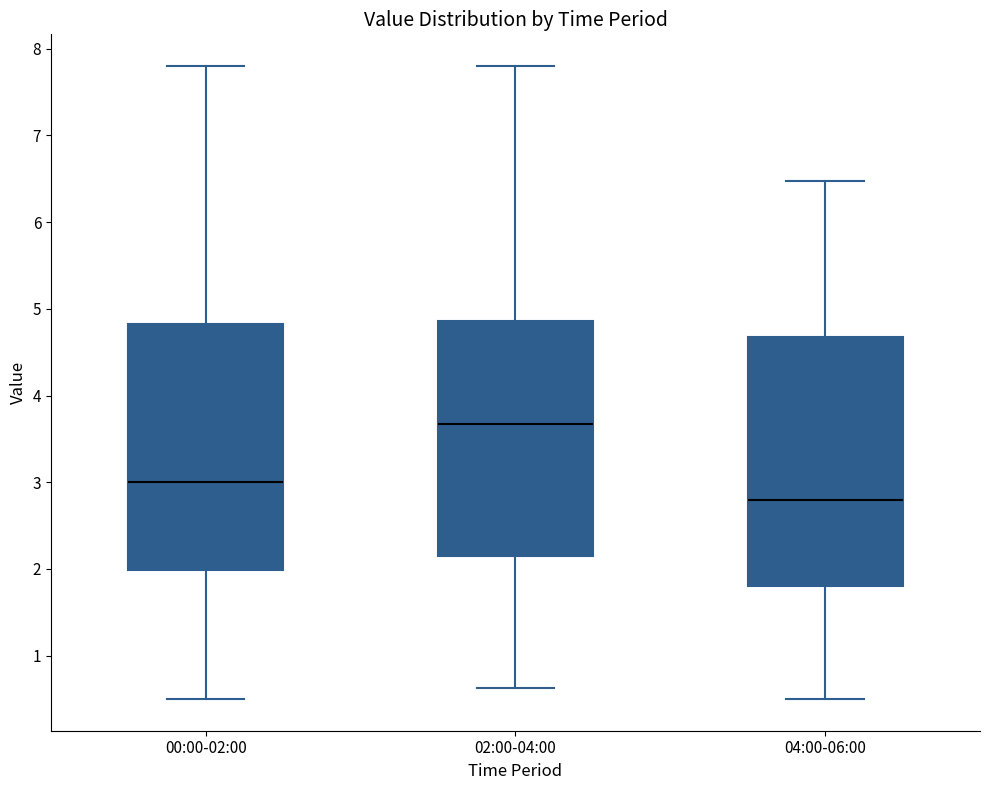

Reading left to right, read every box against the y-axis: the position of its median line, the range the box covers, and the ends of its whiskers. The values are not printed on the chart, so give them approximately, as read against the axis.

00:00-02:00: median 3.0, box 2.0 to 4.8, whiskers 0.5 to 7.8
02:00-04:00: median 3.7, box 2.2 to 4.9, whiskers 0.6 to 7.8
04:00-06:00: median 2.8, box 1.8 to 4.7, whiskers 0.5 to 6.5